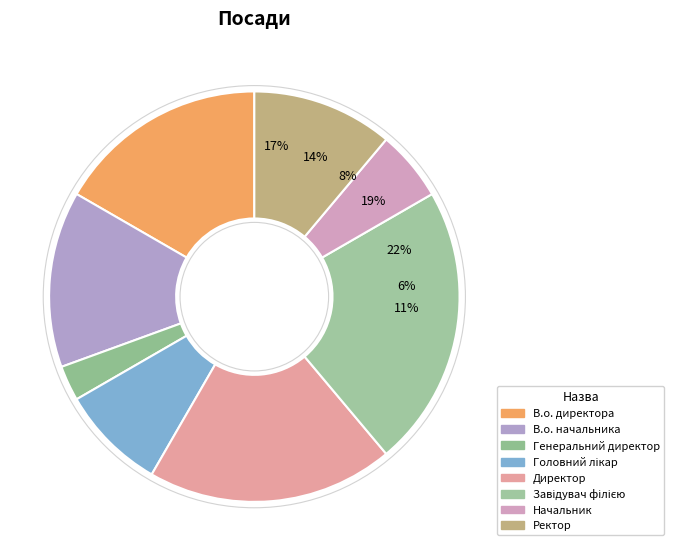

True or false: В.о. директора accounts for 3% of the total.

False